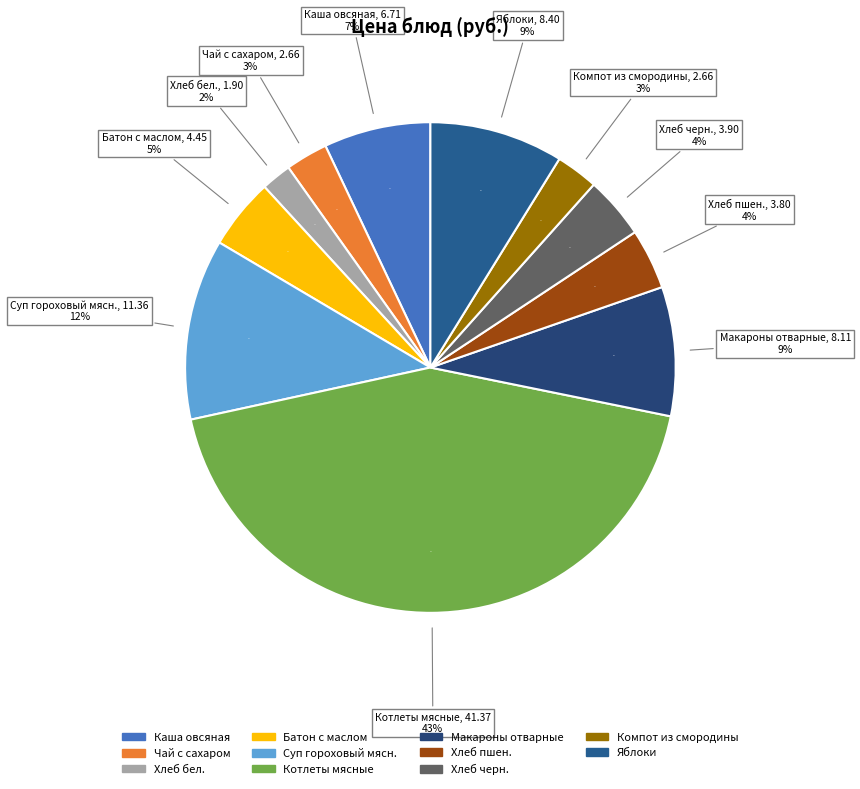

What is the change in value from Каша овсяная to Хлеб пшен.?

-2.9